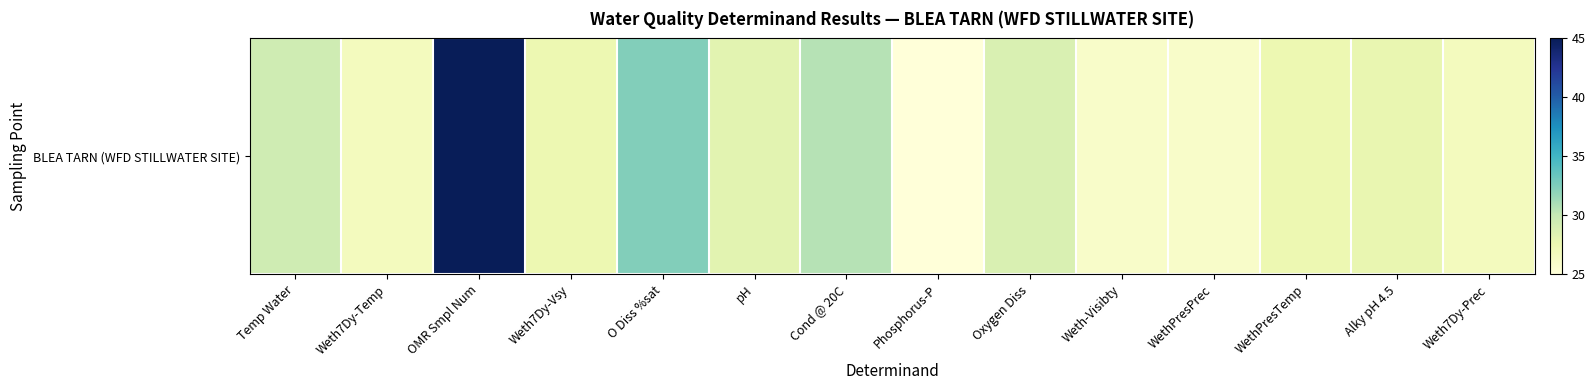

Which label corresponds to the smallest value in the chart?

Phosphorus-P